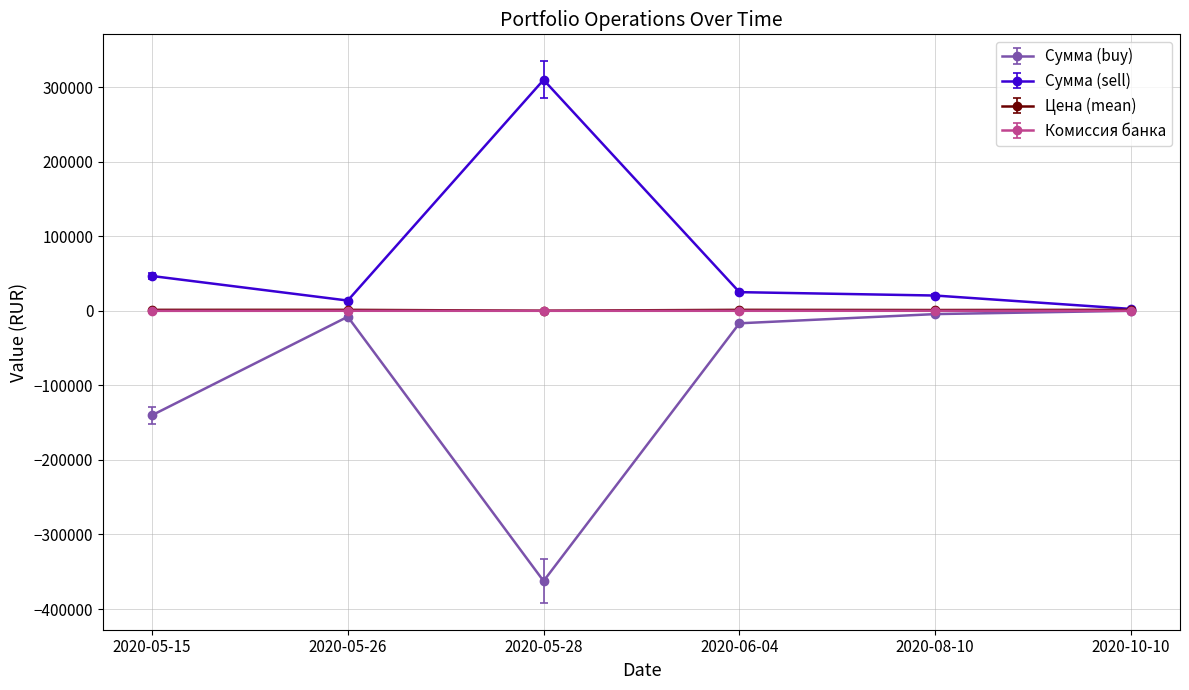

What is the smallest value displayed?

-362464.2